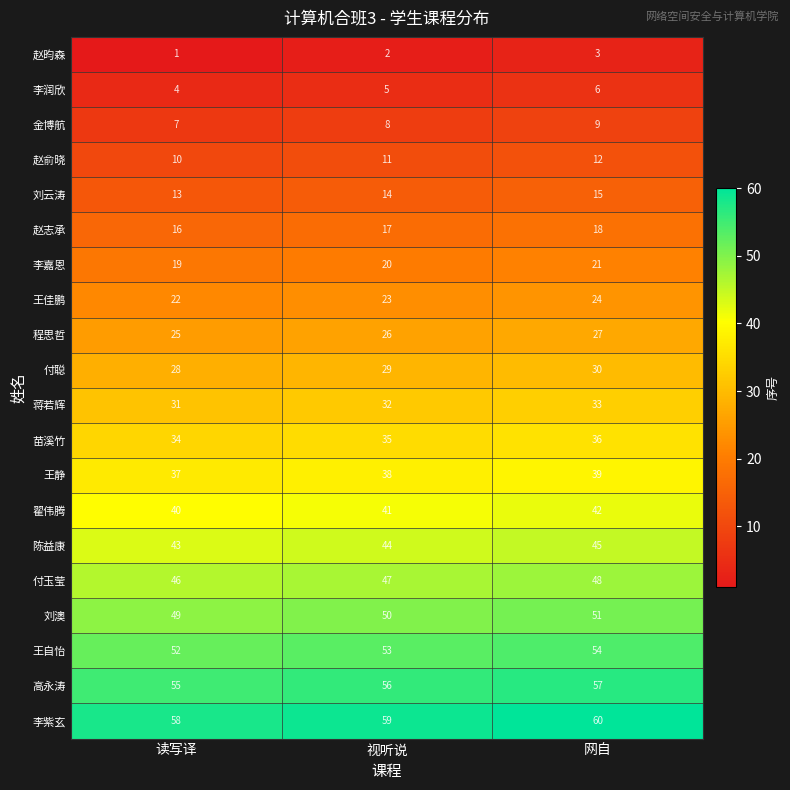

At 网自, list the series in order from largest to smallest.

李紫玄, 高永涛, 王自怡, 刘澳, 付玉莹, 陈益康, 翟伟腾, 王静, 苗溪竹, 蒋若辉, 付聪, 程思哲, 王佳鹏, 李嘉恩, 赵志承, 刘云涛, 赵俞晓, 金博航, 李润欣, 赵昀森